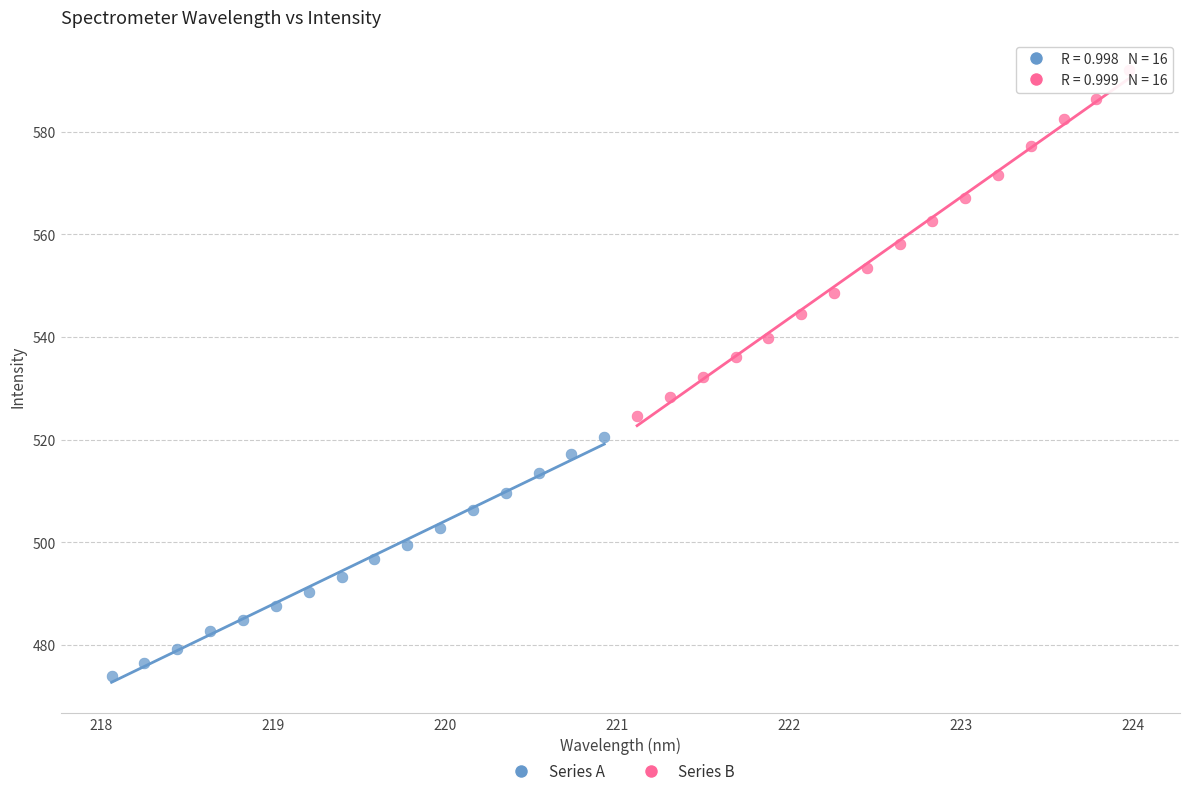

Which series reaches the maximum Y coordinate?

Series B